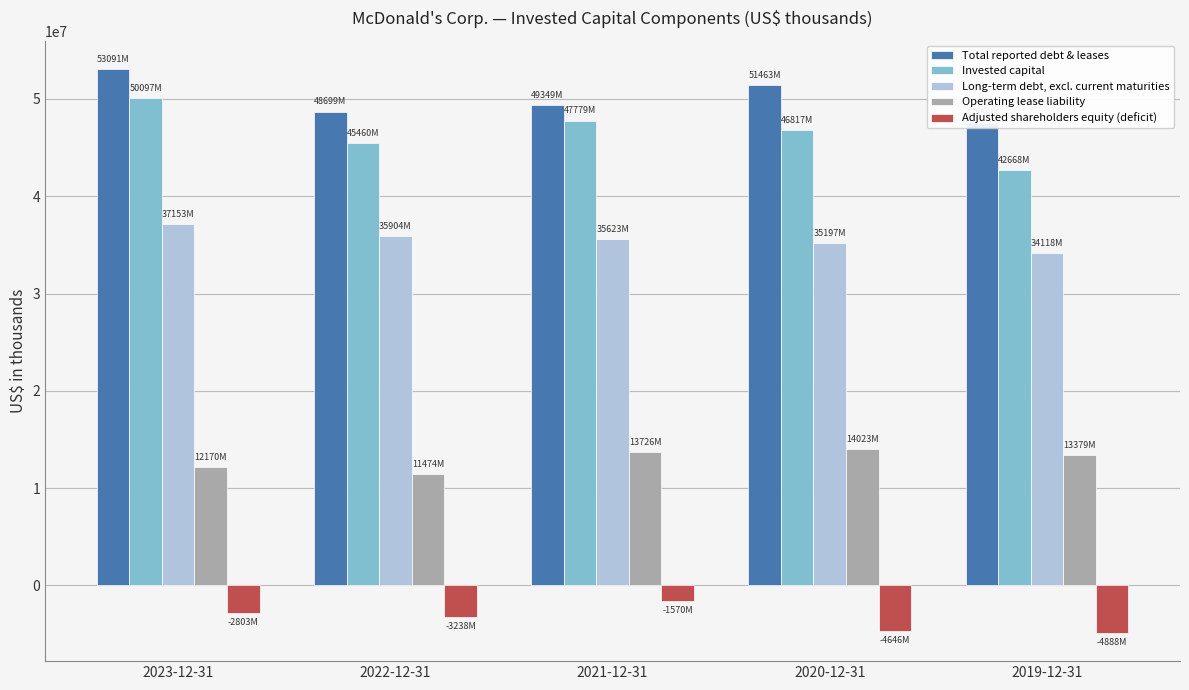

What is the label of the 2nd bar from the right?

2020-12-31